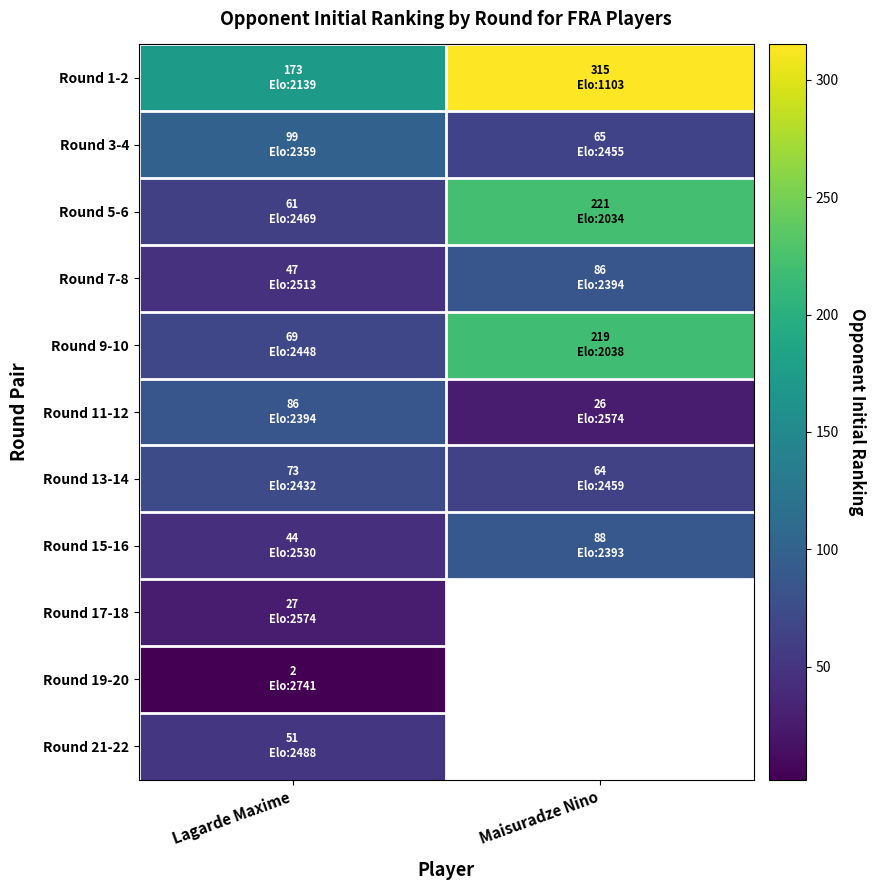

Which category has the highest value in the Round 13-14 series?

Lagarde Maxime